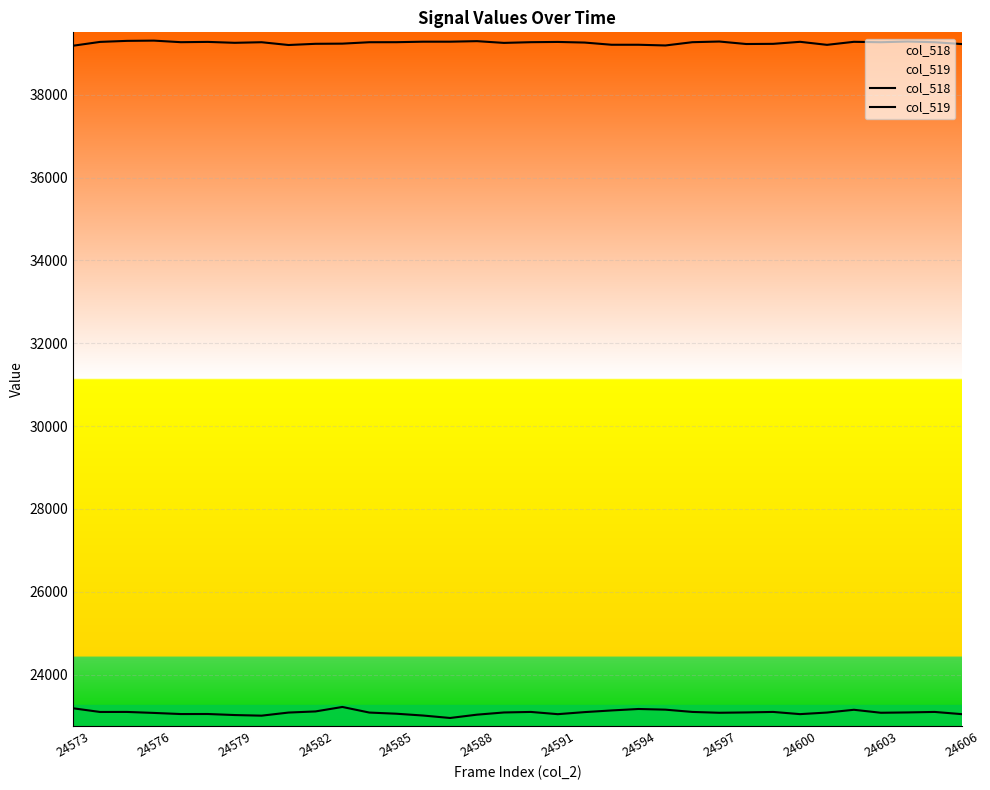

Which series has the widest spread of values?

col_518